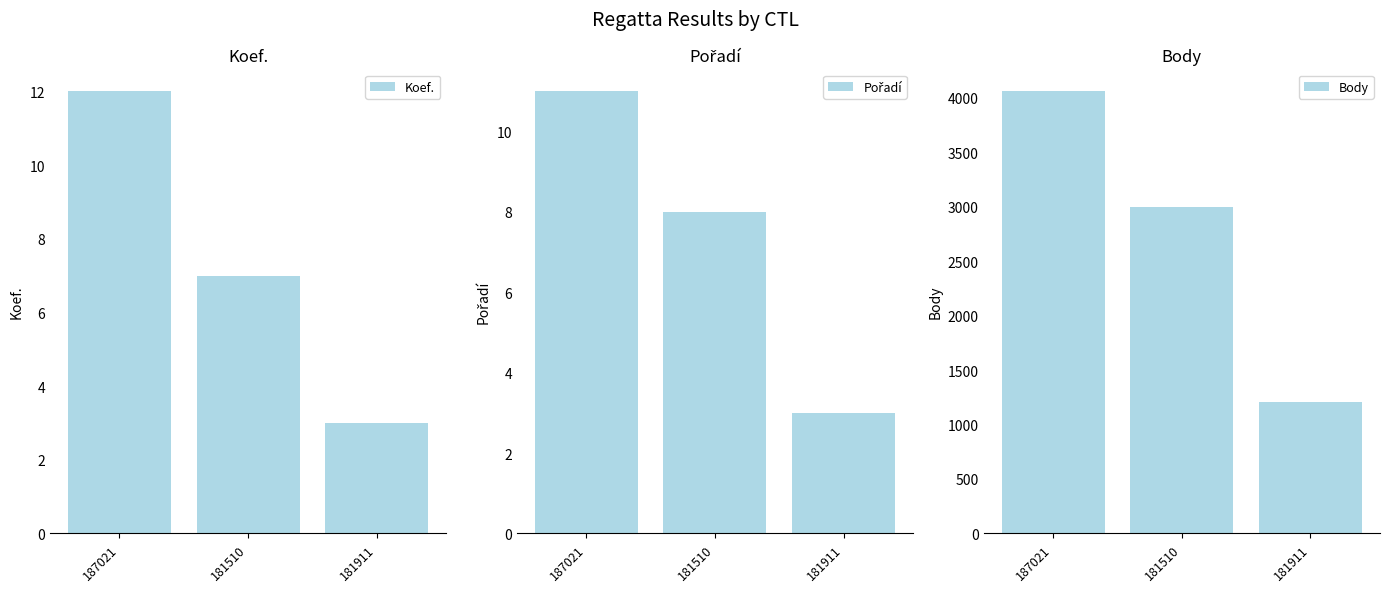

What is the sum of all Body values?

8265